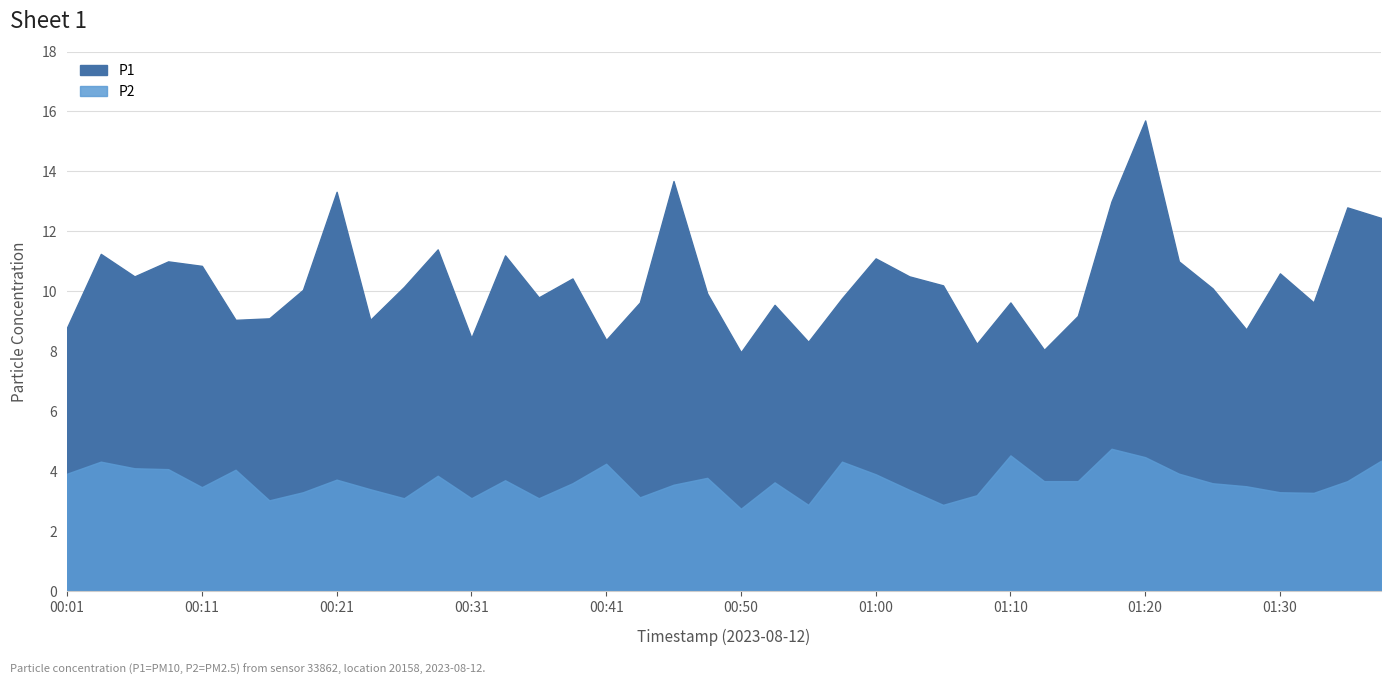

True or false: P1 has more than 2 points higher than both neighbors.

True